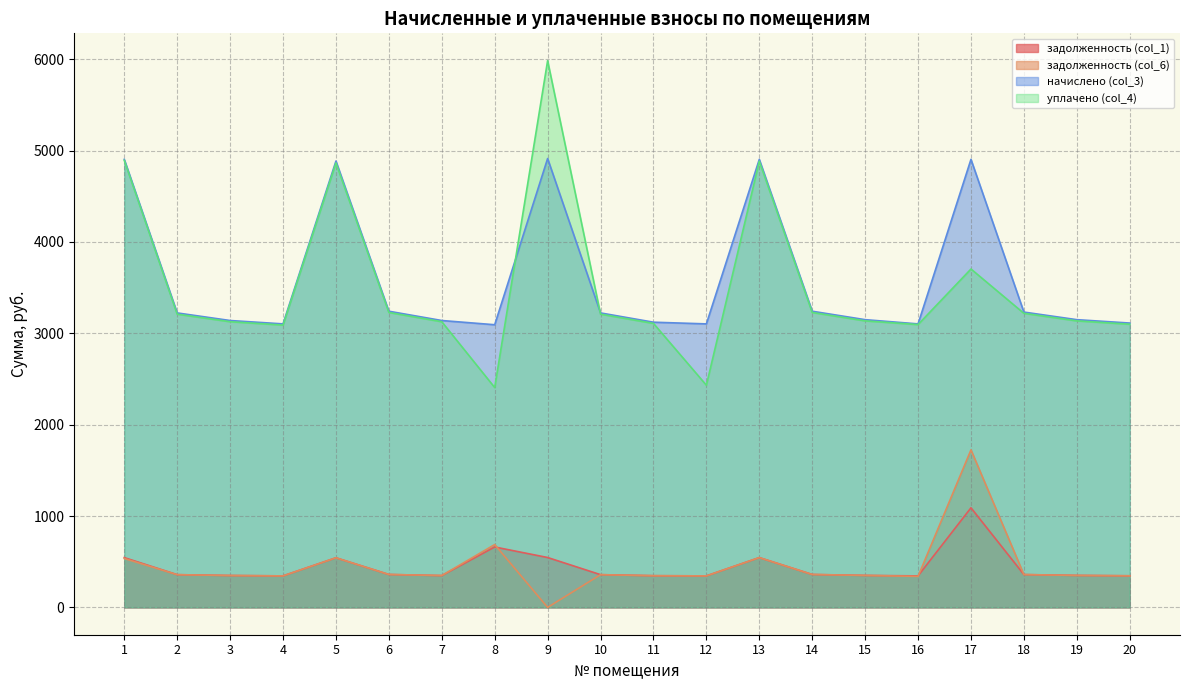

True or false: уплачено (col_4) and задолженность (col_6) intersect in this chart.

False